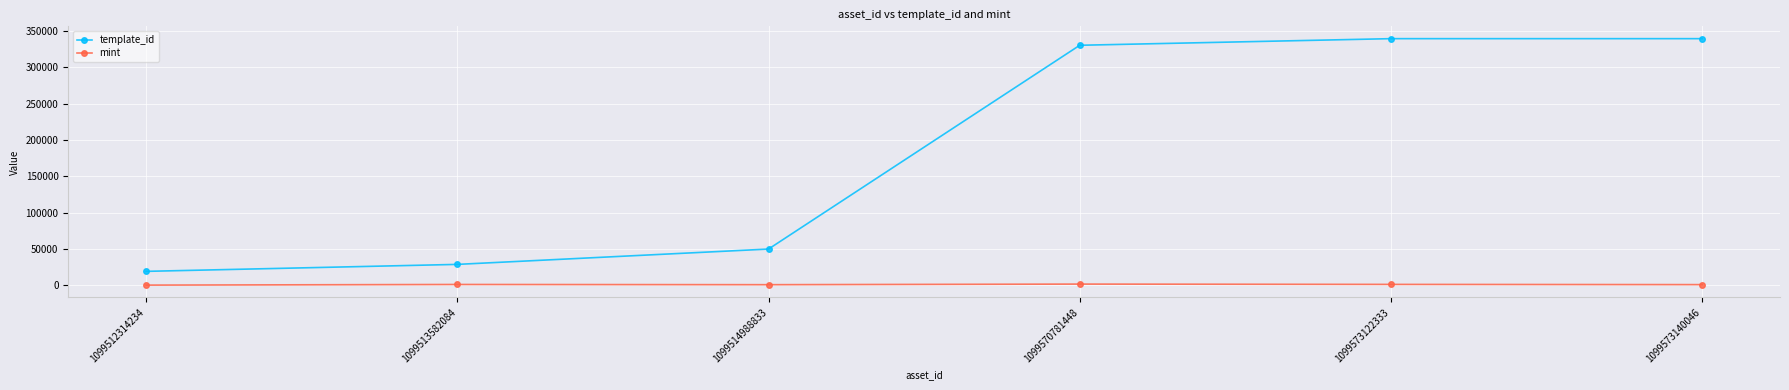

What are all the series names shown in the legend?

template_id, mint